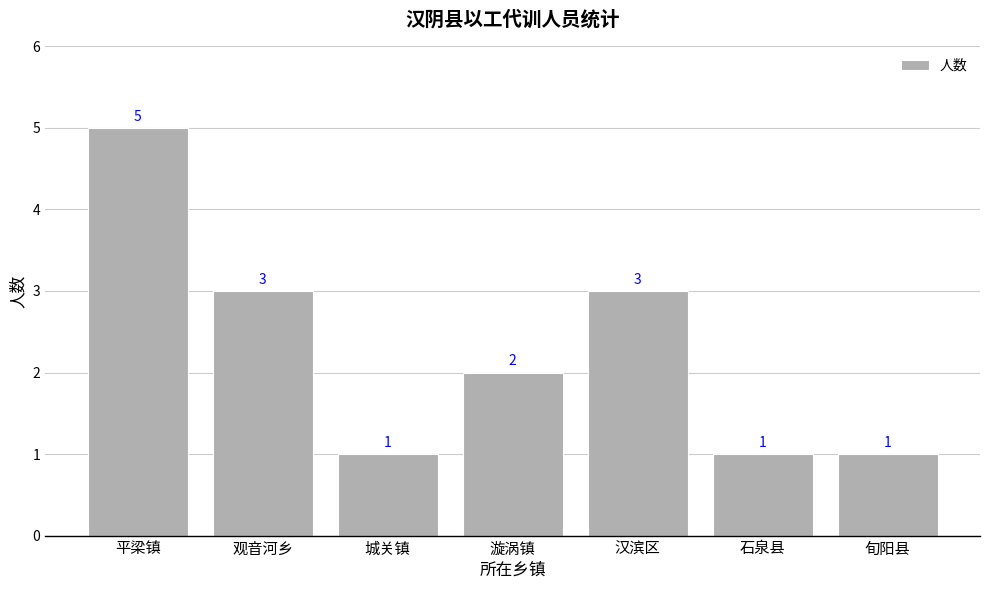

Reading right to left, what are all the values shown in this chart?

旬阳县=1	石泉县=1	汉滨区=3	漩涡镇=2	城关镇=1	观音河乡=3	平梁镇=5